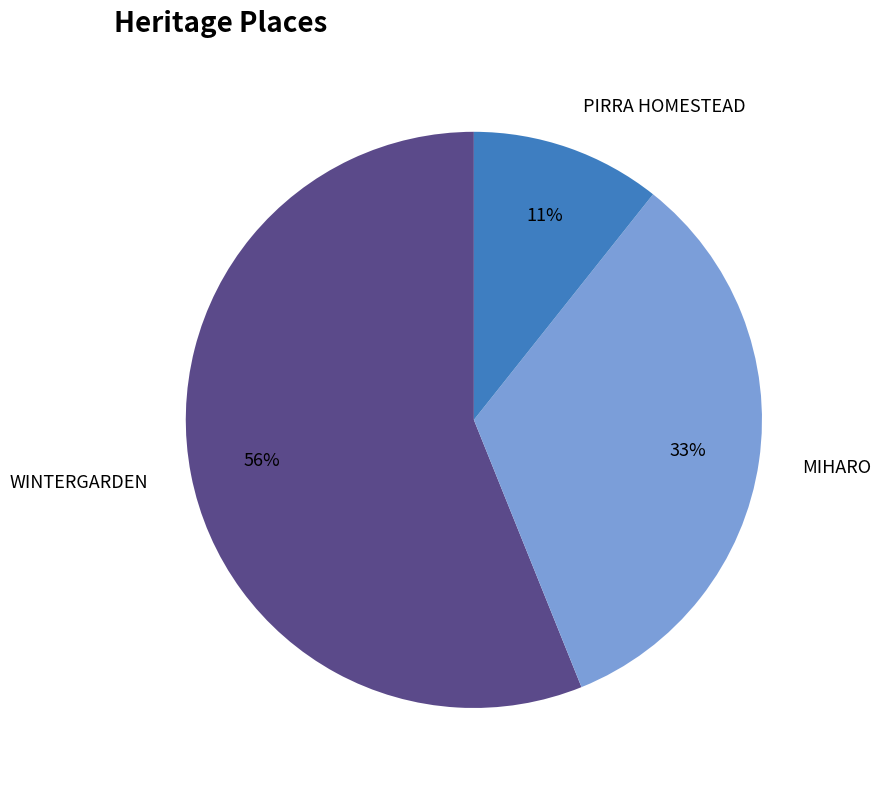

To the nearest percent, what is the difference between the largest and smallest slice percentages?

45%